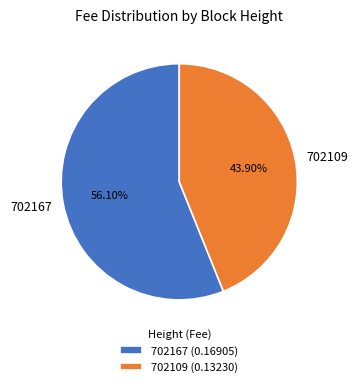

To the nearest percent, what is the combined percentage of 702109 and 702167?

100%